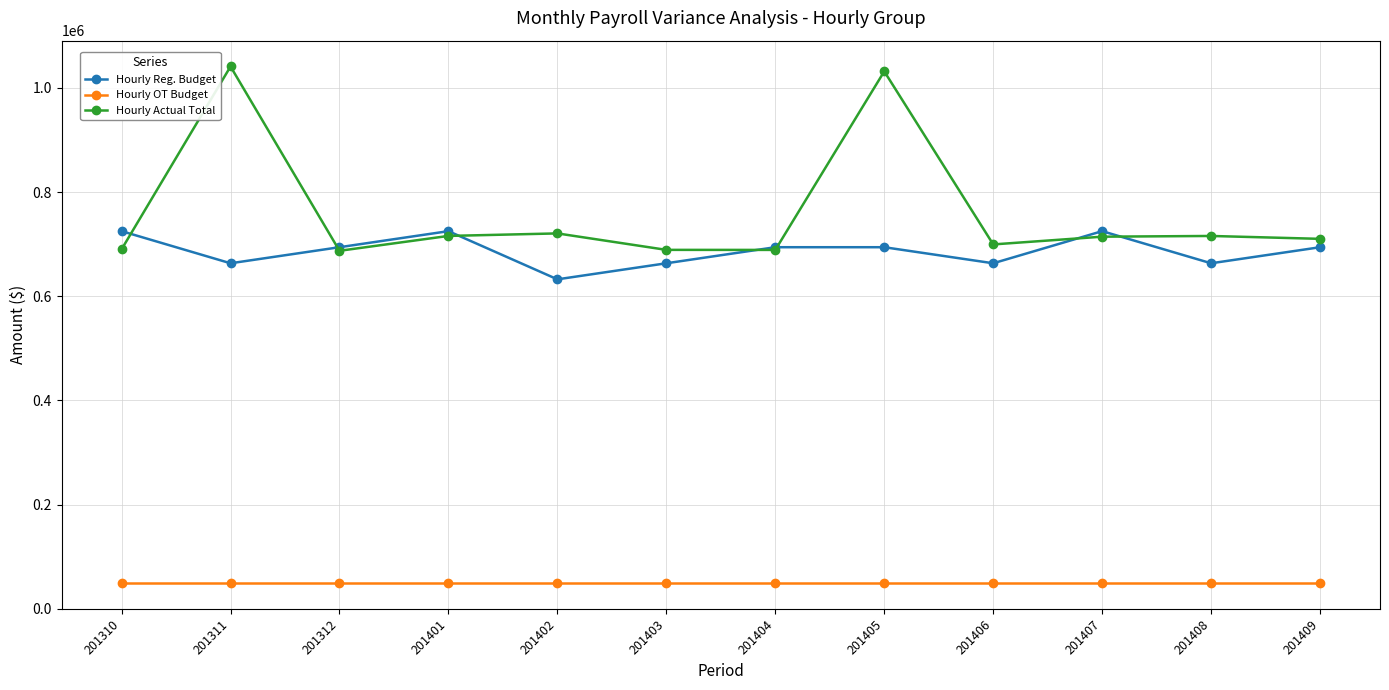

The value of Hourly OT Budget at 201404 is 49822.7. True or false?

True